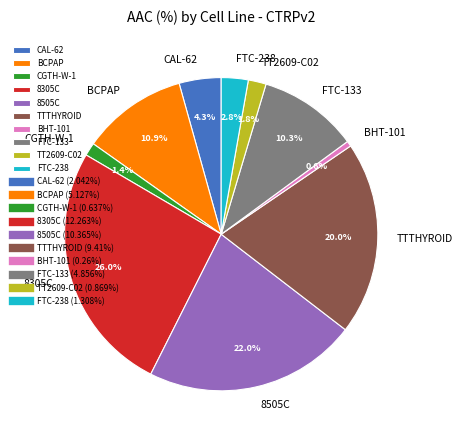

To the nearest percent, what portion does BHT-101 represent?

1%